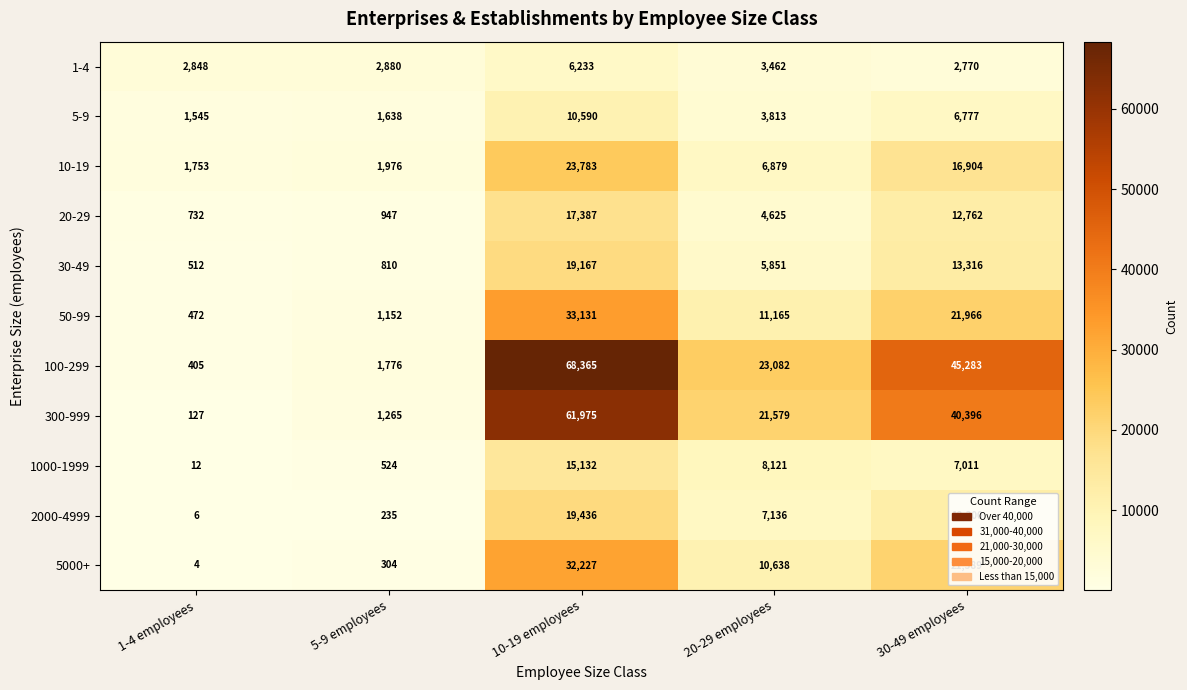

How many data points does each series have?

5